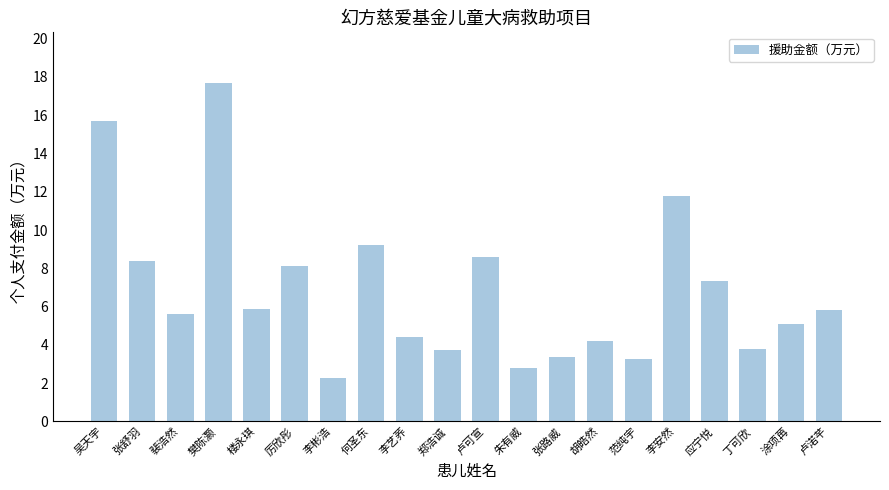

What is the smallest value displayed?

2.3